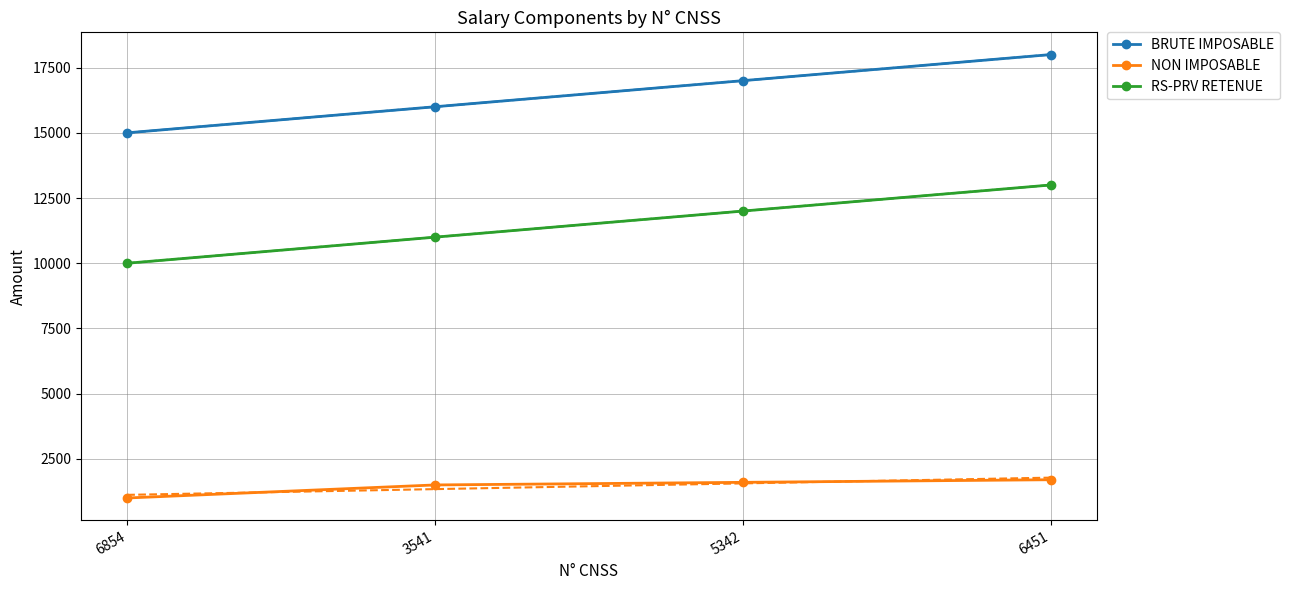

What are all the series names shown in the legend?

BRUTE IMPOSABLE, NON IMPOSABLE, RS-PRV RETENUE